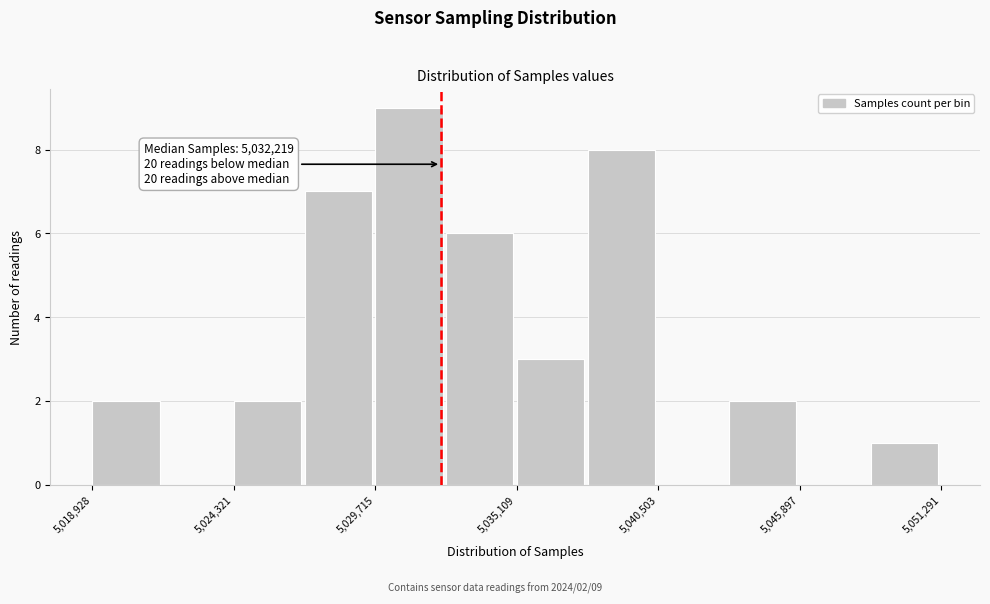

Around what value on the x-axis is the tallest bar? Give the approximate position of its centre, as read against the axis.

5031000